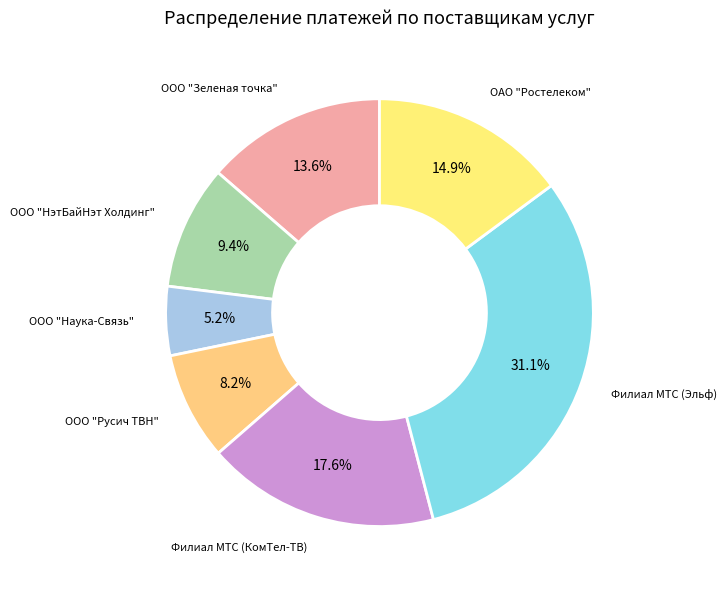

Which category has the biggest portion of the pie?

Филиал МТС (бывший "Эльф")